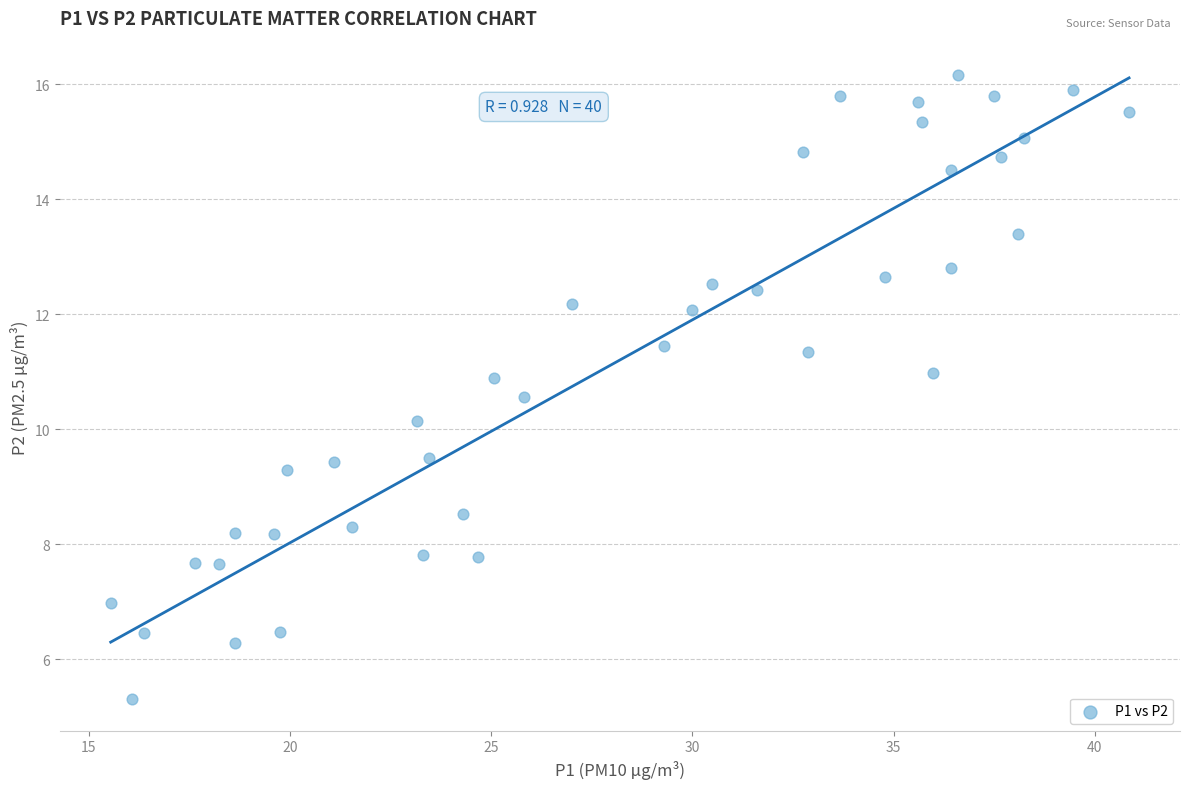

What is the range of X values (max minus min)?

25.3